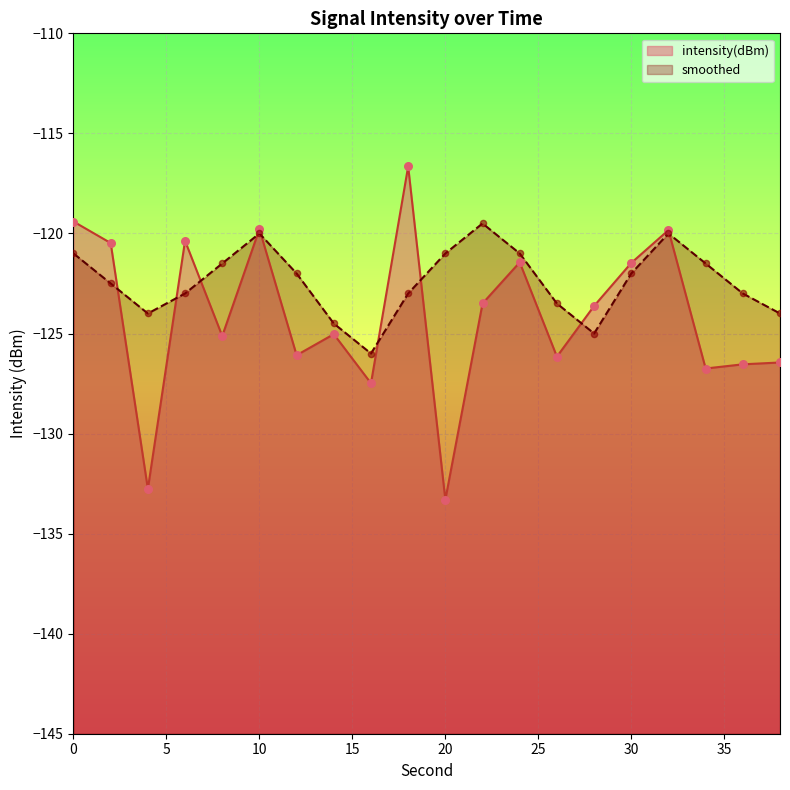

Which series has the widest spread of Y values?

intensity(dBm)